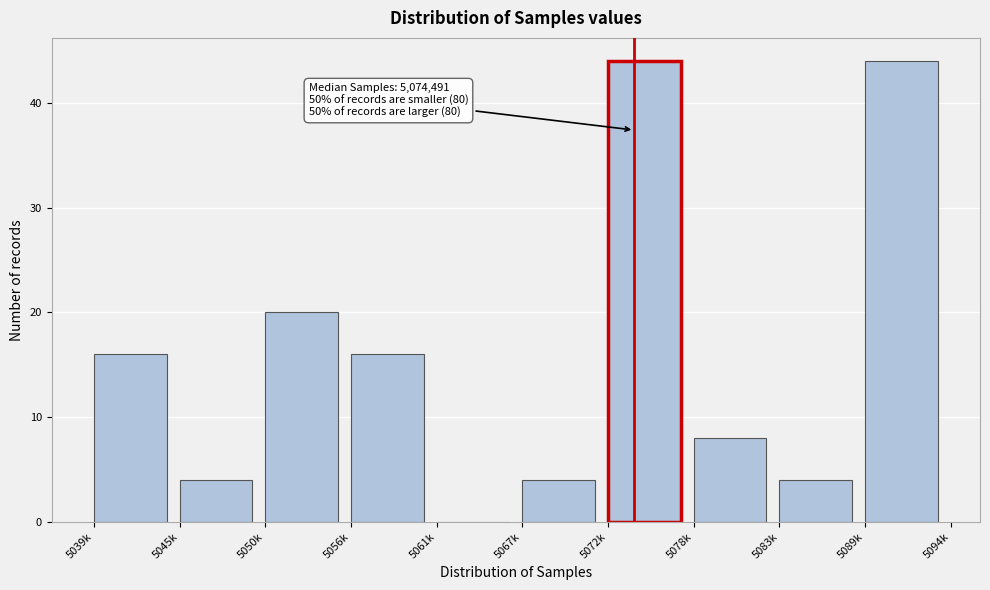

Reading right to left, extract all data points from this chart.

5089k=44	5083k=4	5078k=8	5072k=44	5067k=4	5061k=0	5056k=16	5050k=20	5045k=4	5039k=16